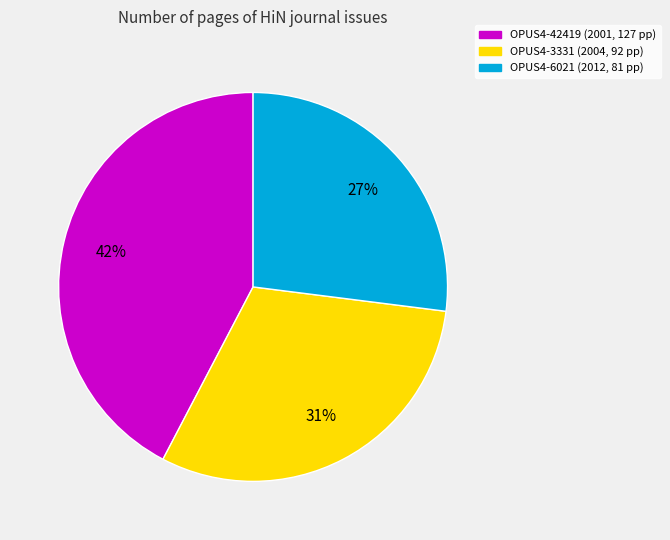

Combined, do OPUS4-42419 and OPUS4-3331 account for over 50%?

Yes